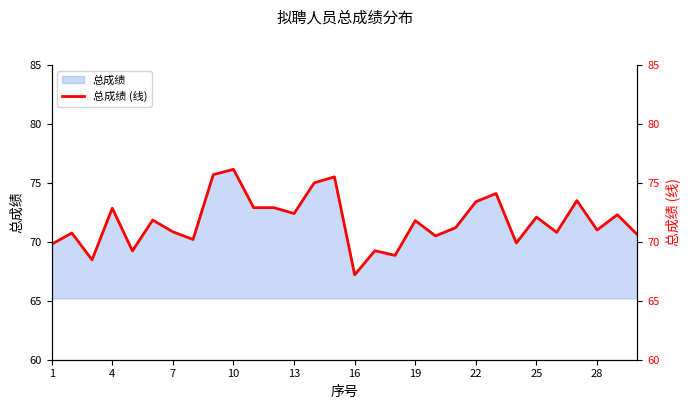

Is it true that 总成绩 equals 72.4 at 13?

True